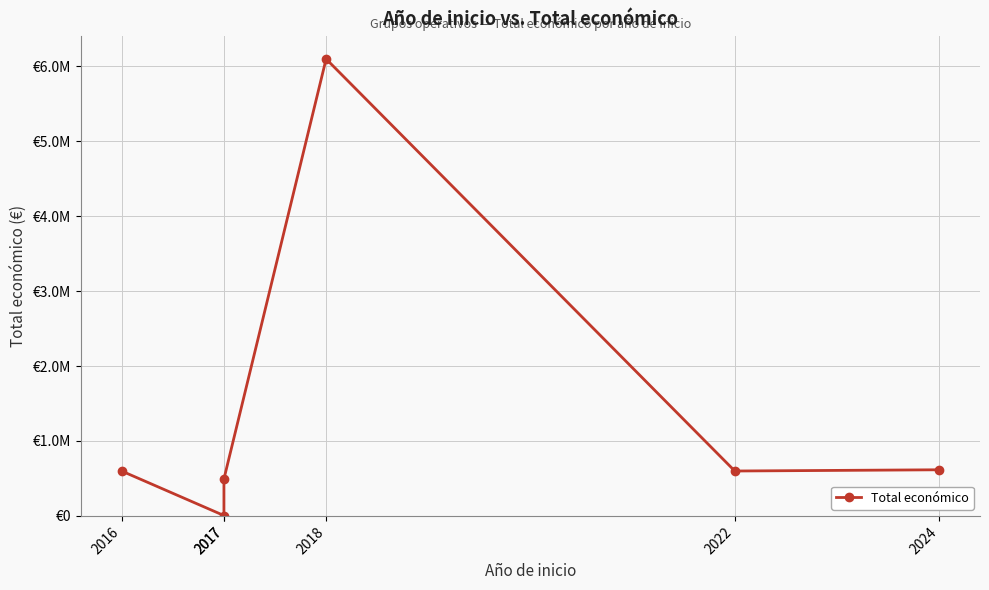

Reading left to right, extract all data points from this chart.

2016=598049	2017=5000	2017=492343	2018=6097171	2022=599022	2024=615375